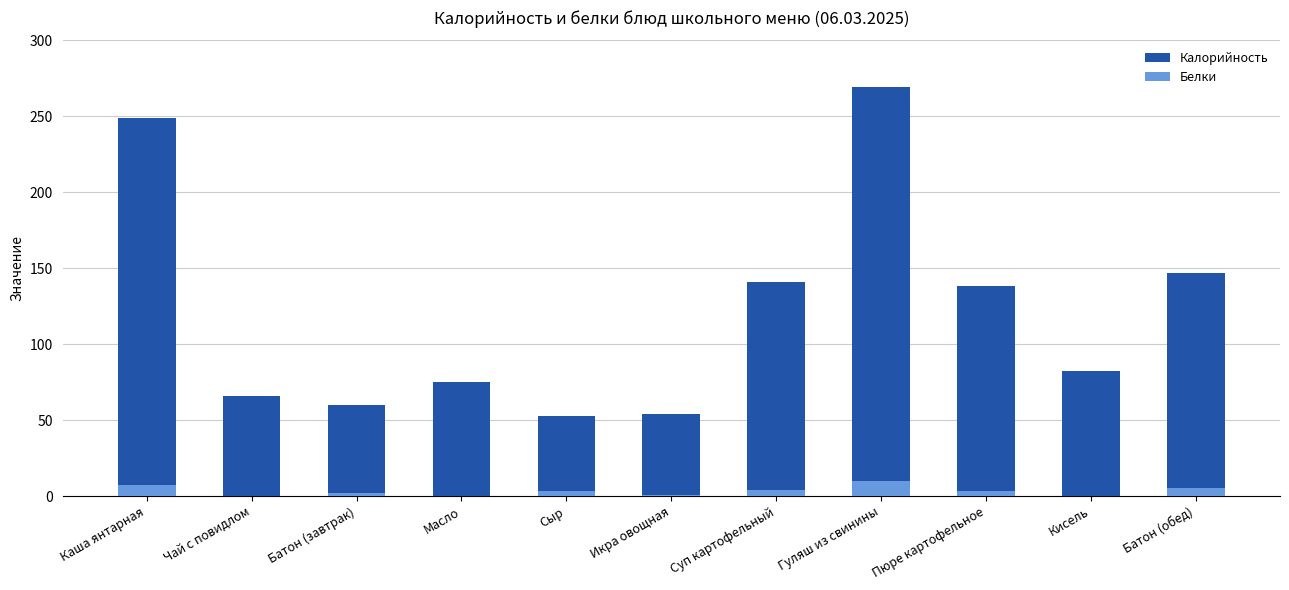

How many data points in Белки are less than 3?

5